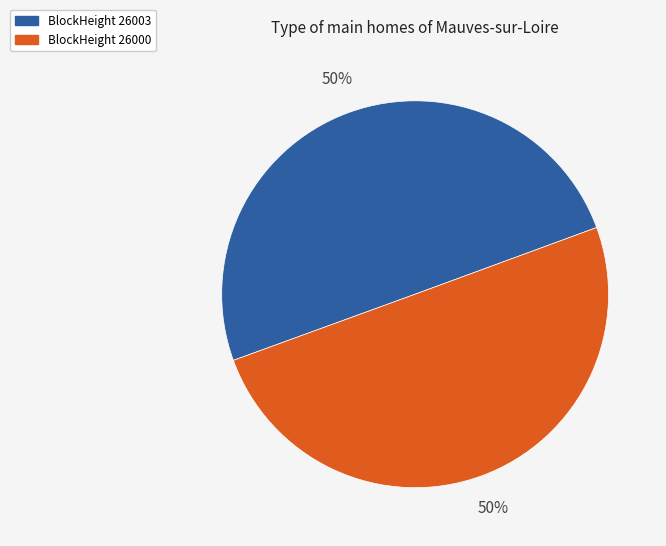

Is the sum of BlockHeight 26003 and BlockHeight 26000 greater than half?

Yes